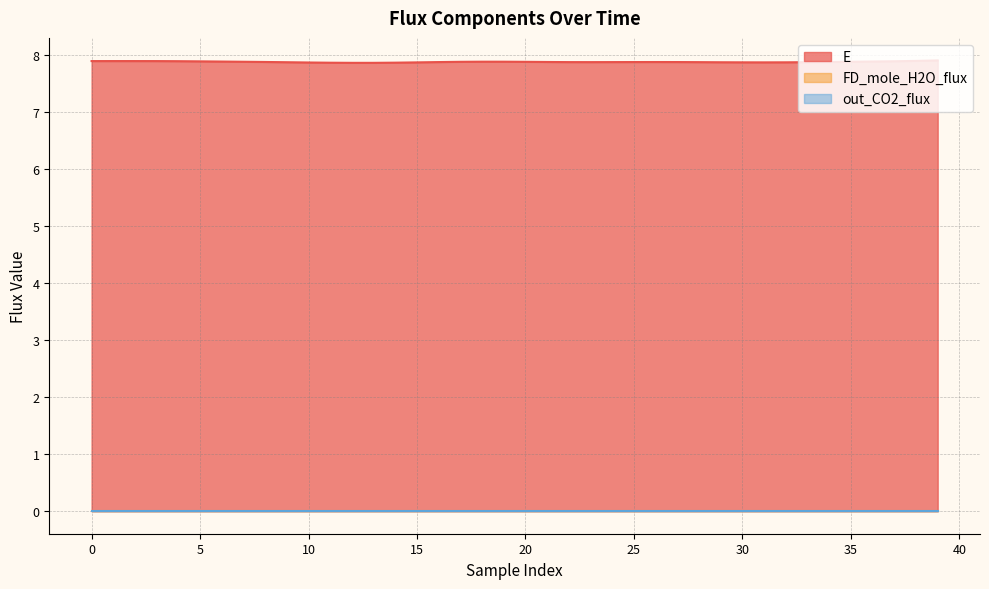

The FD_mole_H2O_flux series shows 0.0 at 33. True or false?

True